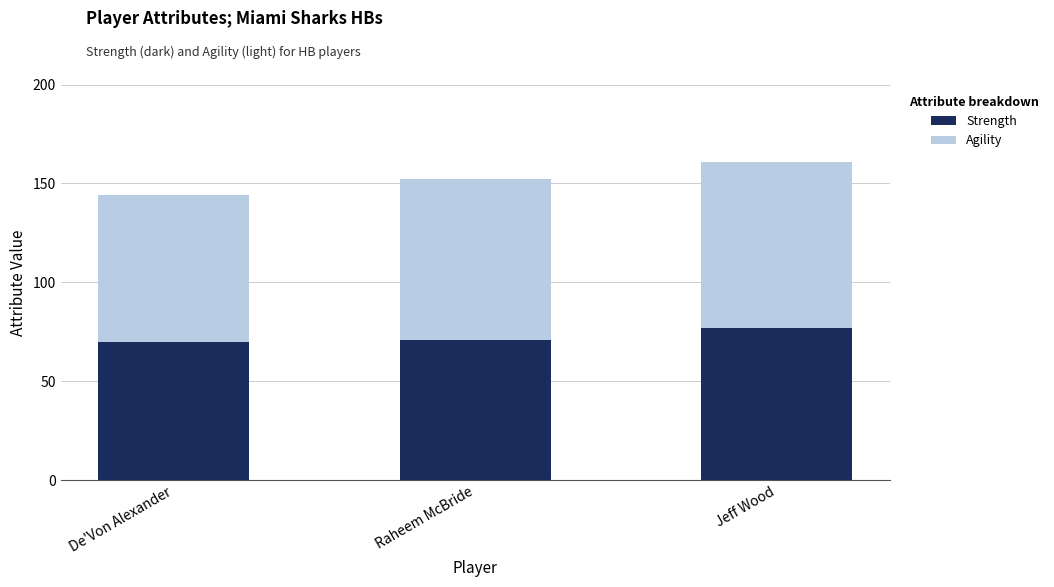

The Strength series shows 30 at Jeff Wood. True or false?

False